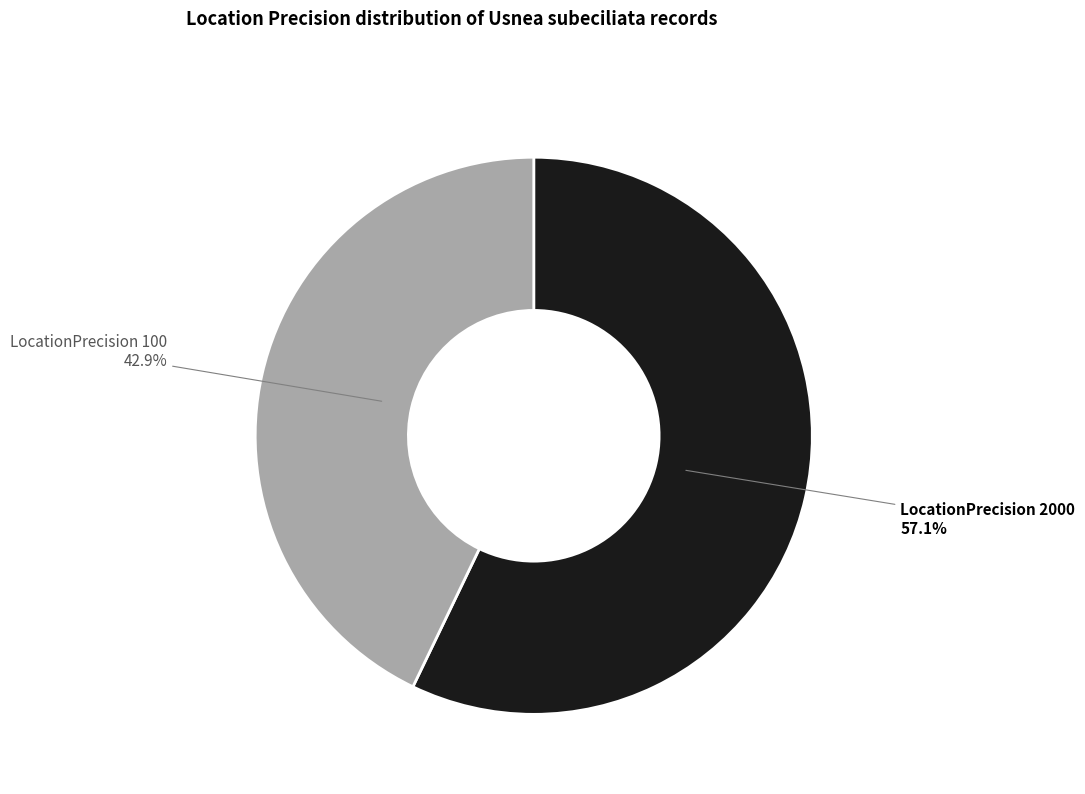

Is there a majority slice in this chart?

Yes